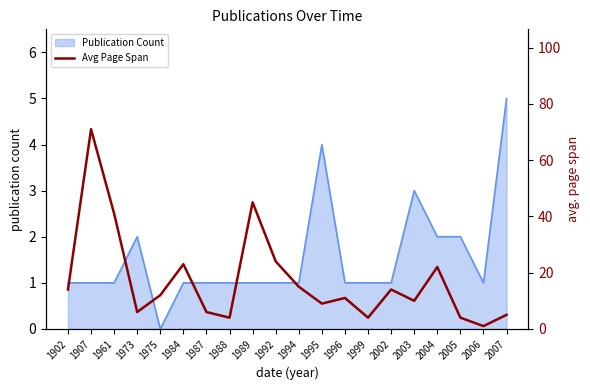

At which label does Publication Count reach its minimum?

1975